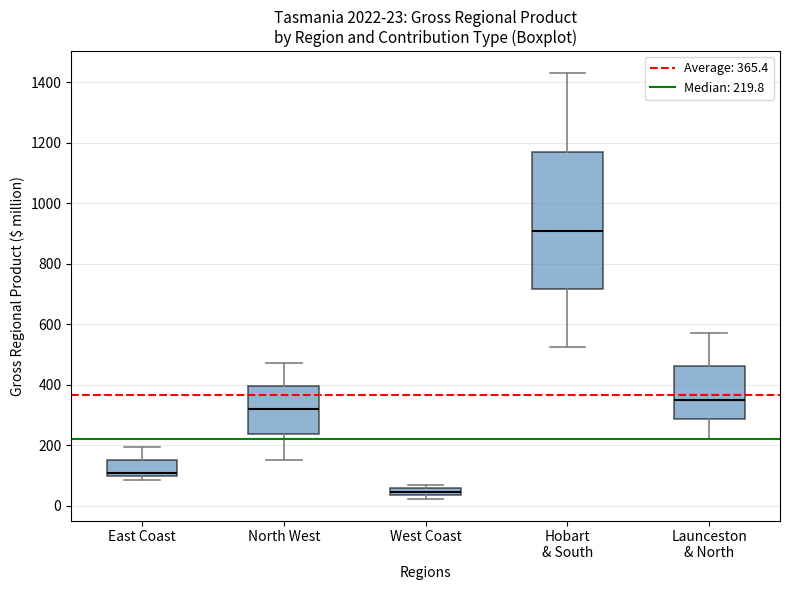

Which box's median line is the lowest?

West Coast